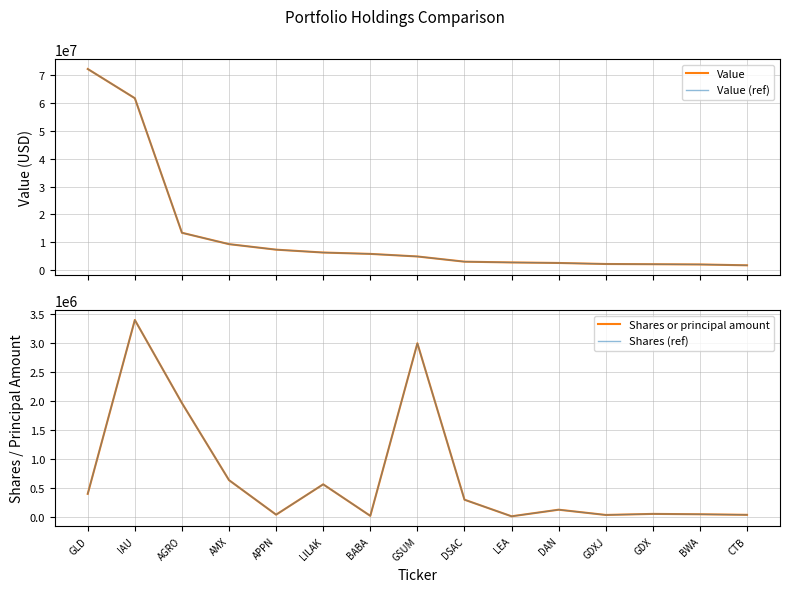

Where does the Value (ref) series first go above 4895000?

GLD